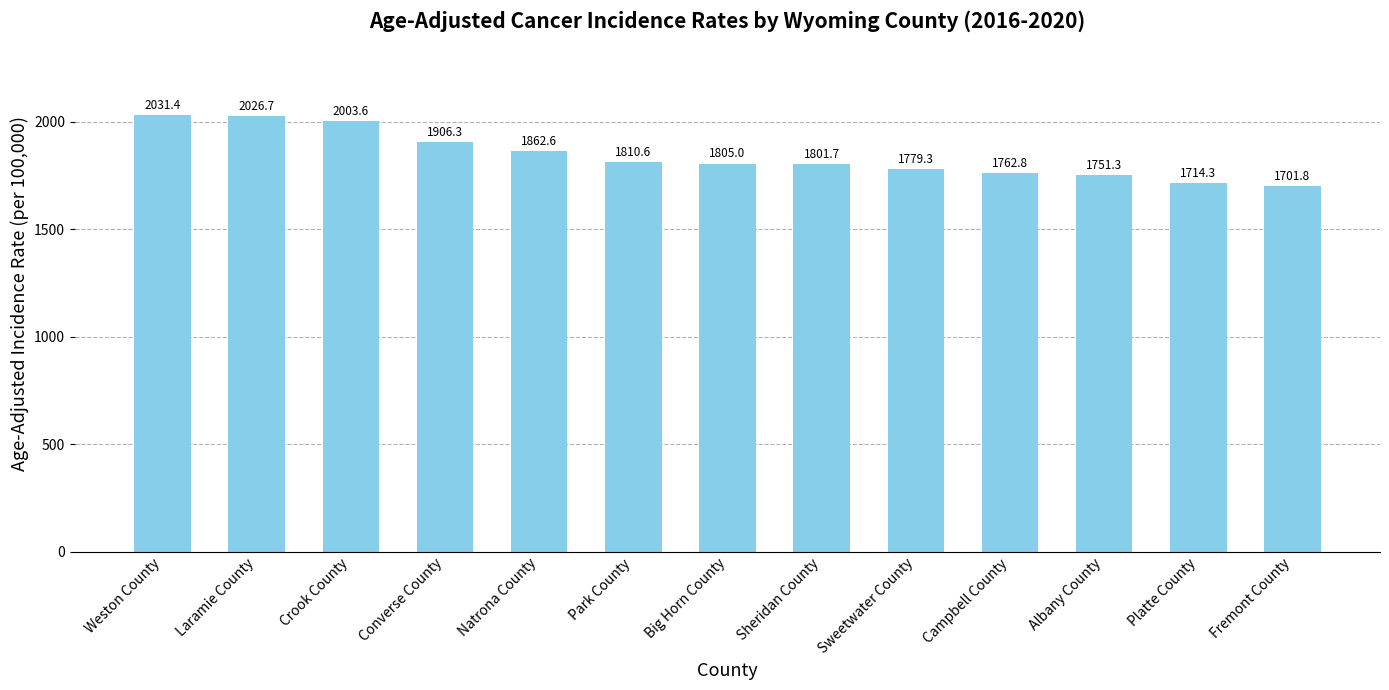

The value at Converse County is 2713.0. True or false?

False